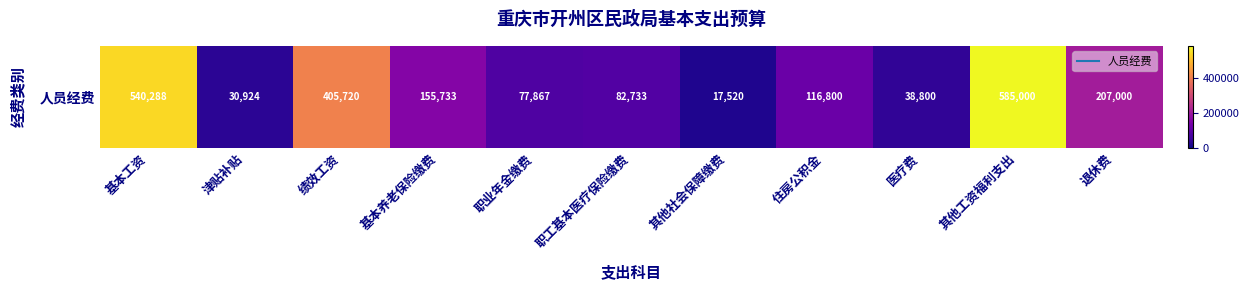

Rank the categories by value from lowest to highest.

其他社会保障缴费, 津贴补贴, 医疗费, 职业年金缴费, 职工基本医疗保险缴费, 住房公积金, 基本养老保险缴费, 退休费, 绩效工资, 基本工资, 其他工资福利支出